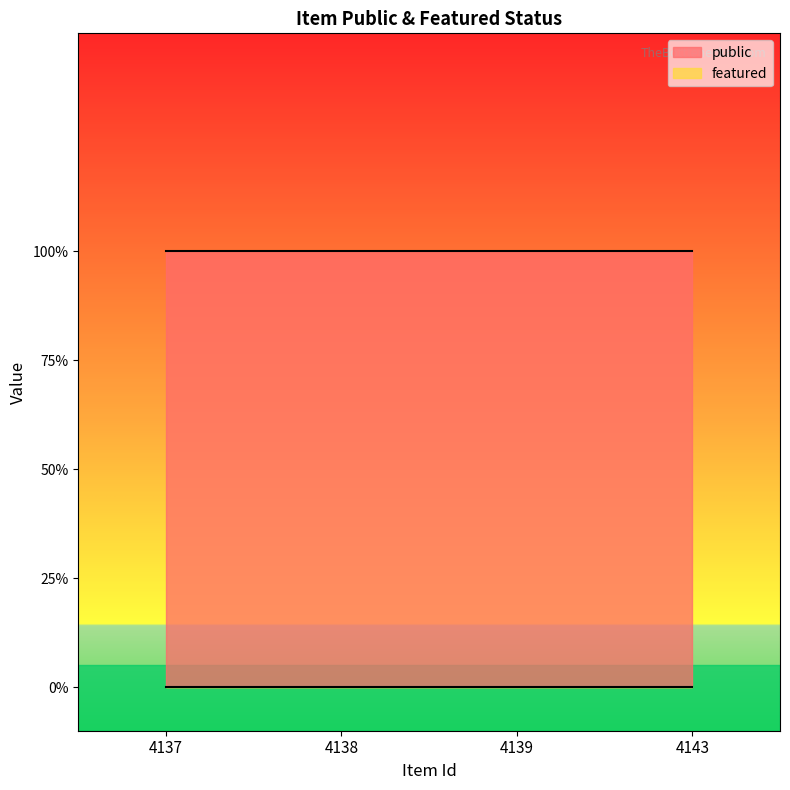

Count the number of data series in this chart.

2